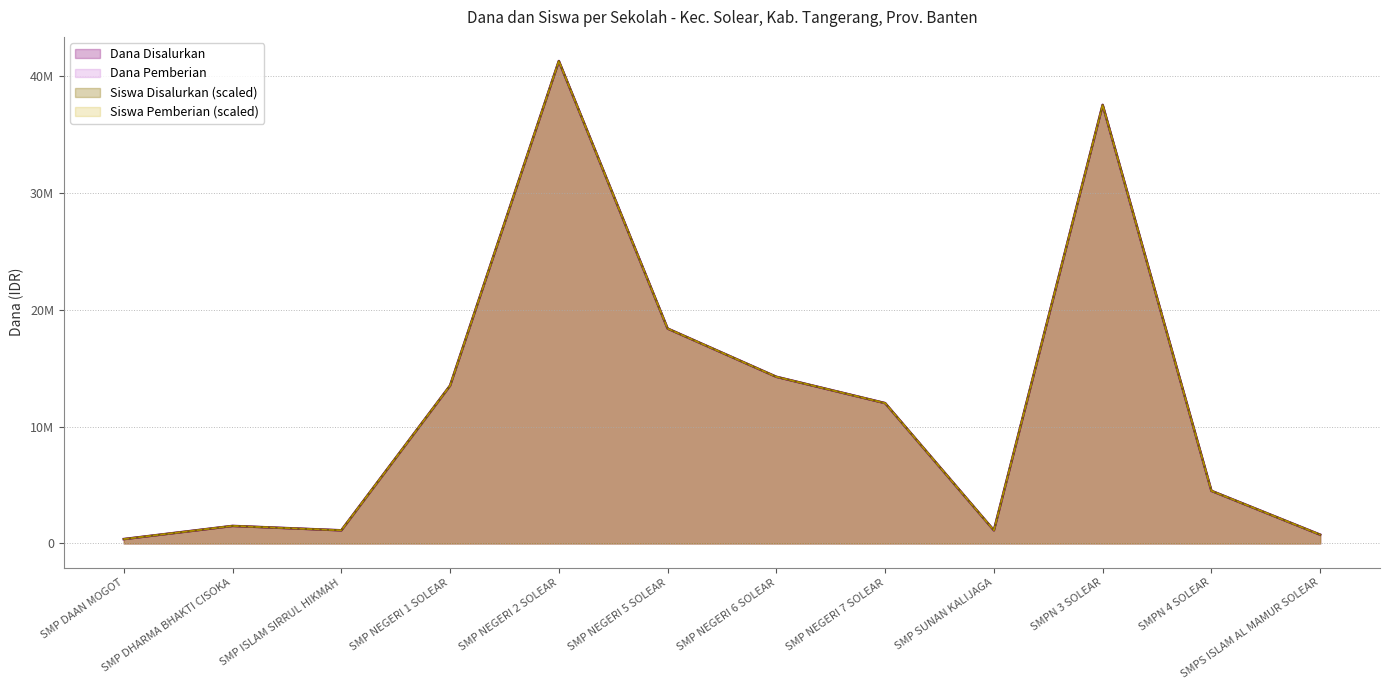

What is the maximum value for Siswa Disalurkan?

41250000